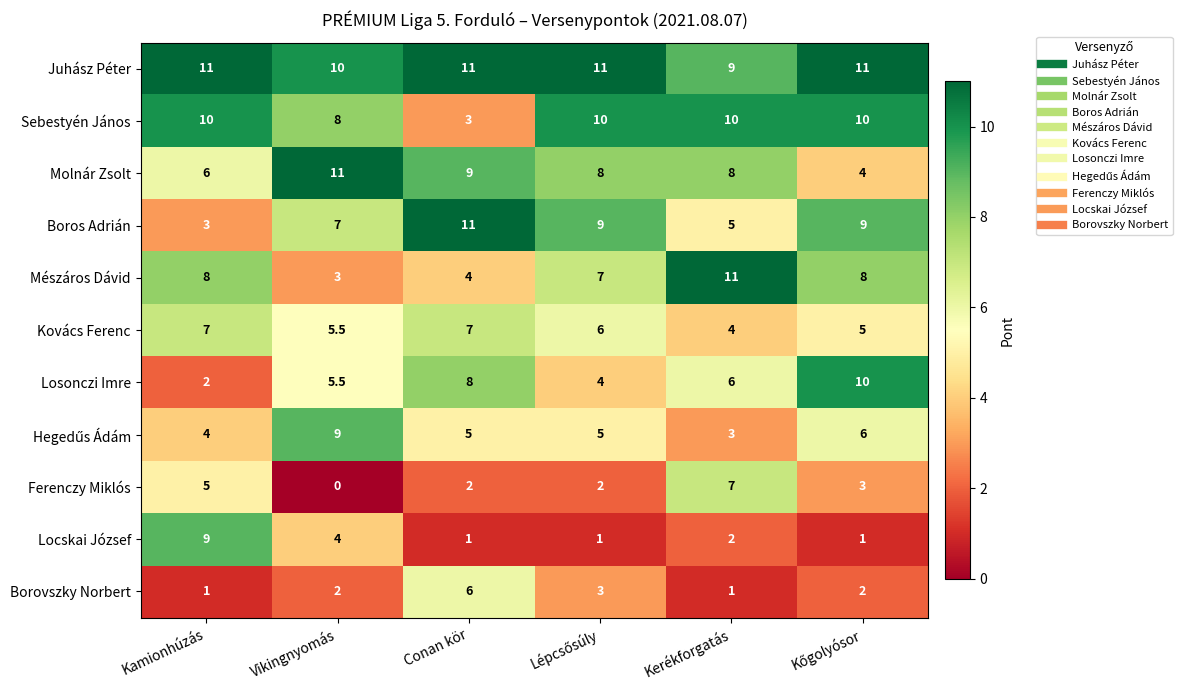

What is the difference between the maximum and second lowest values in the Losonczi Imre series?

6.0